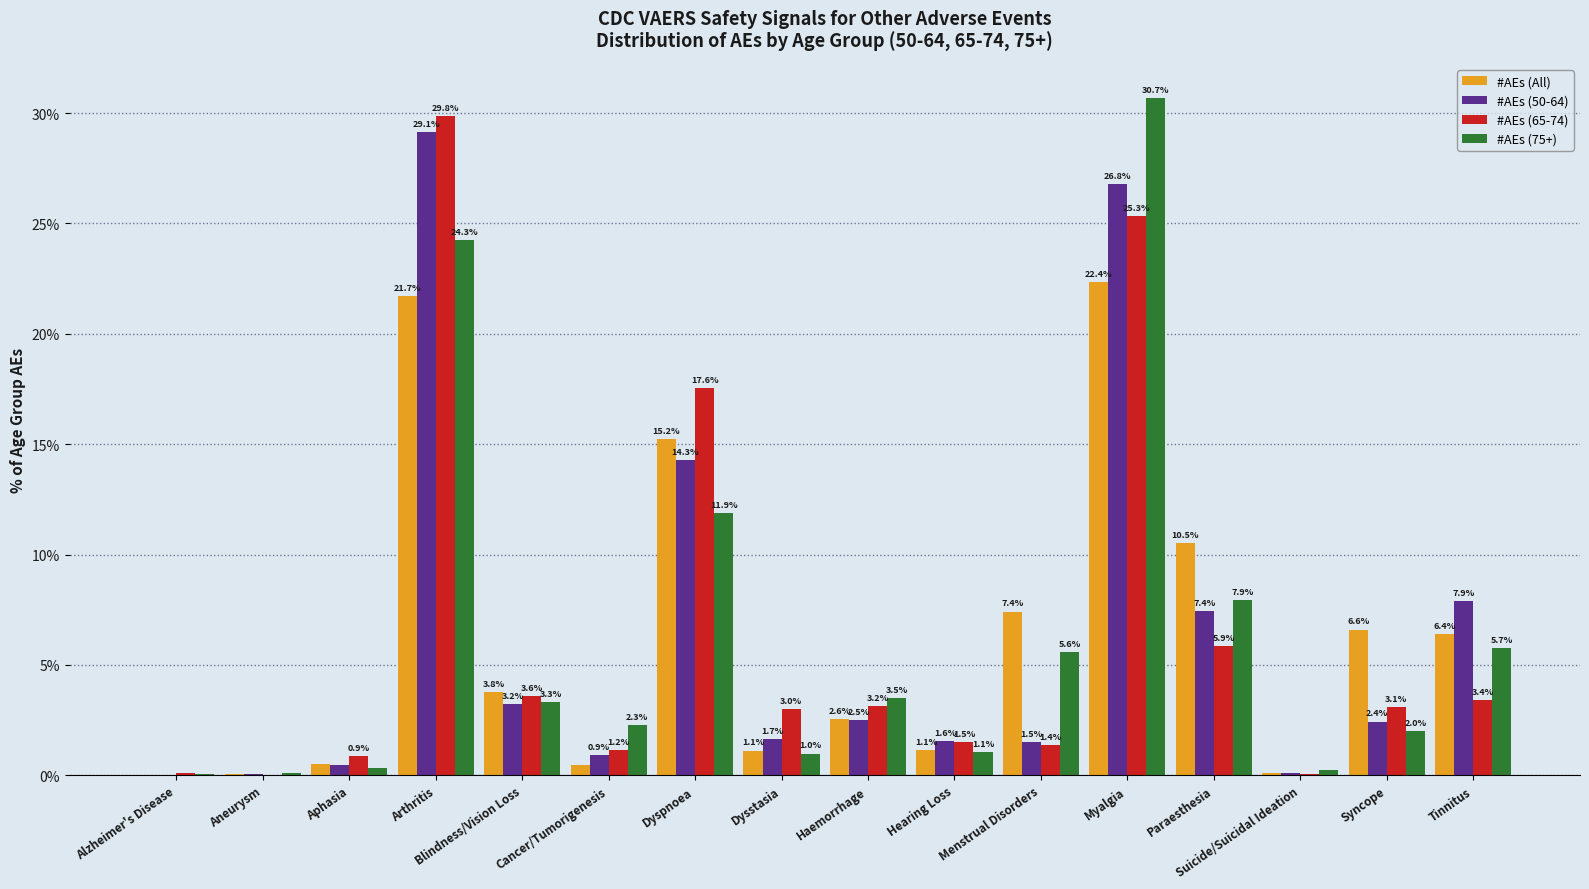

What is the sum of all #AEs (50-64) values?

100.0